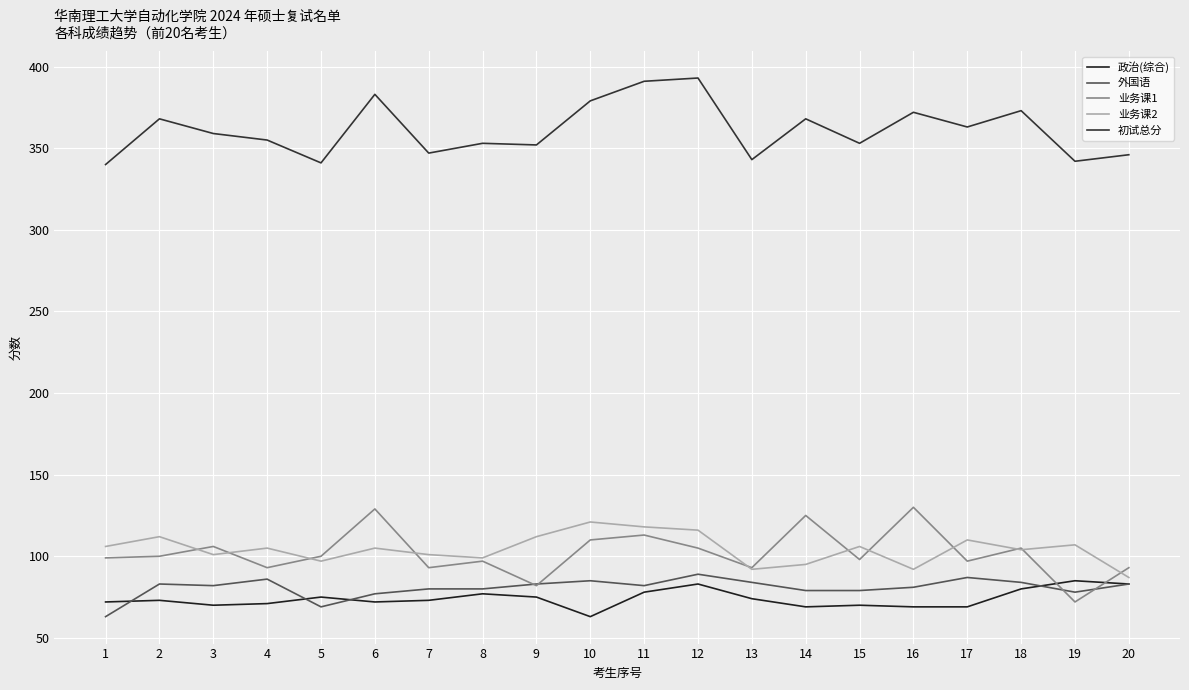

The 业务课2 series shows 151 at 18. True or false?

False